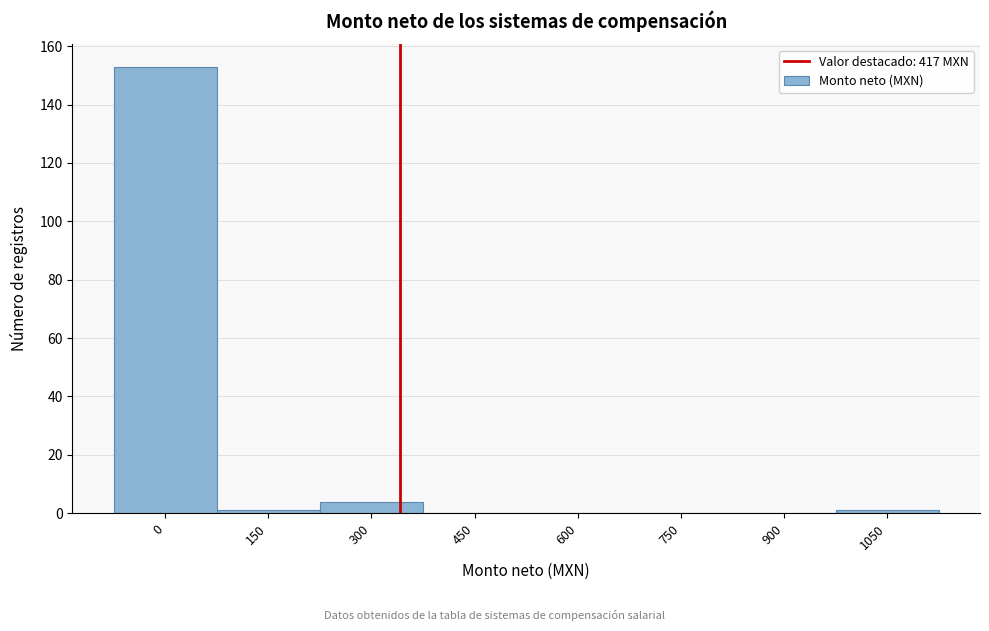

Reading left to right, what are all the values shown in this chart?

0=153	150=1	300=4	450=0	600=0	750=0	900=0	1050=1